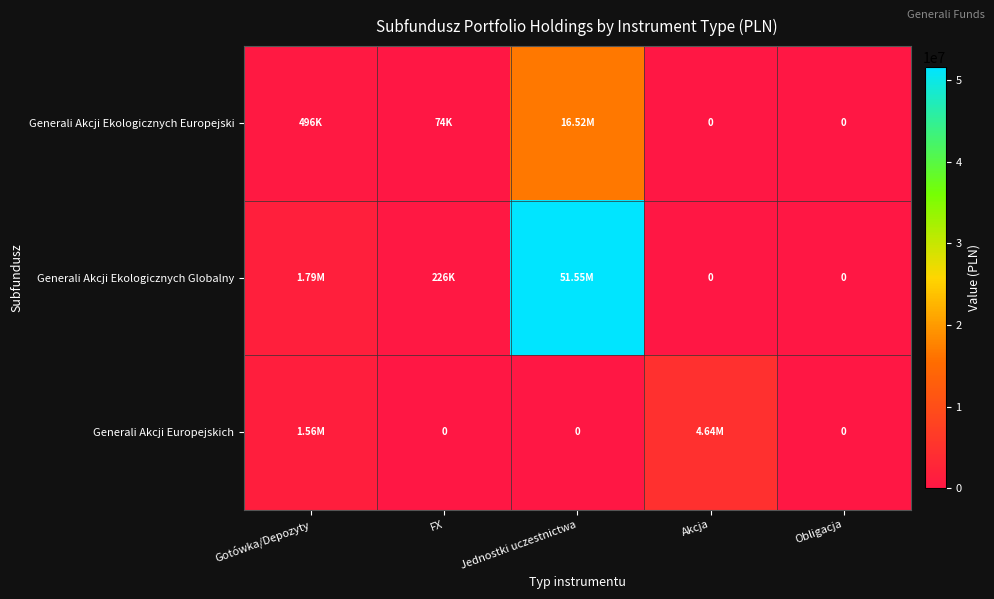

Which series has the largest range (max minus min)?

Generali Akcji Ekologicznych Globalny